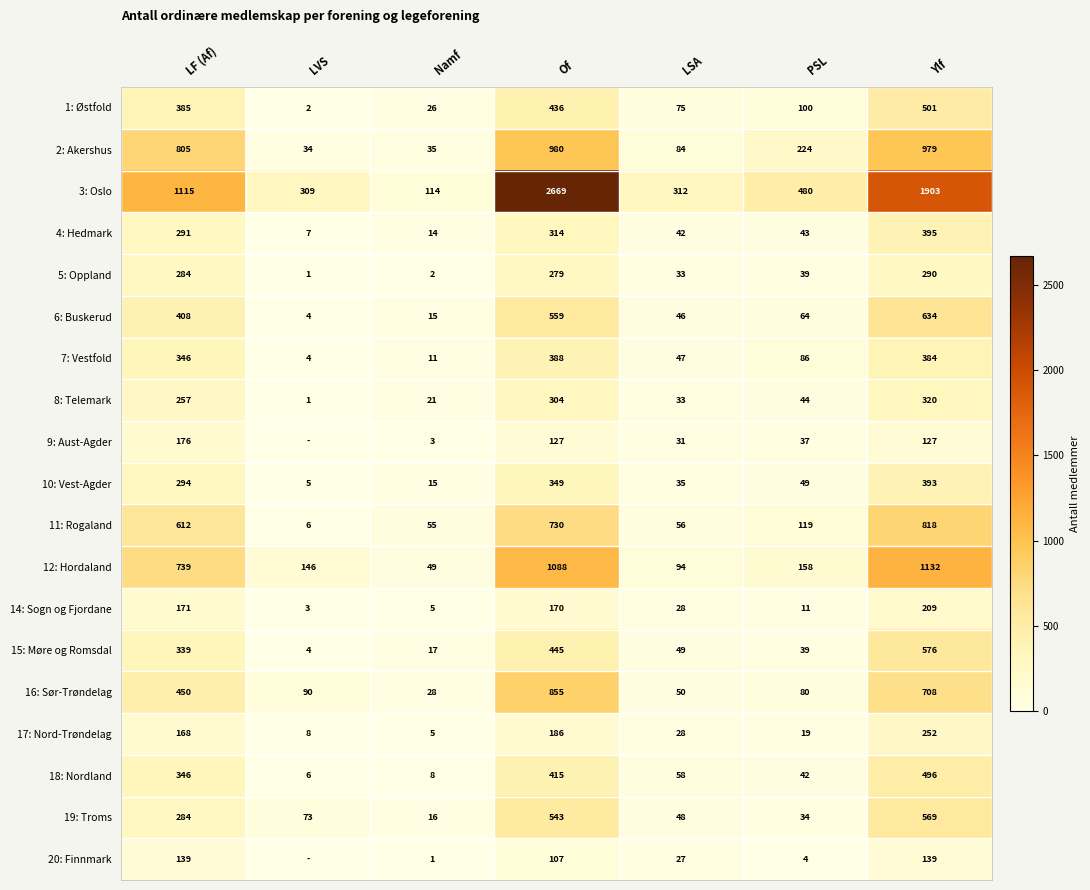

Read the 8: Telemark value at LSA, to the nearest 5.

35